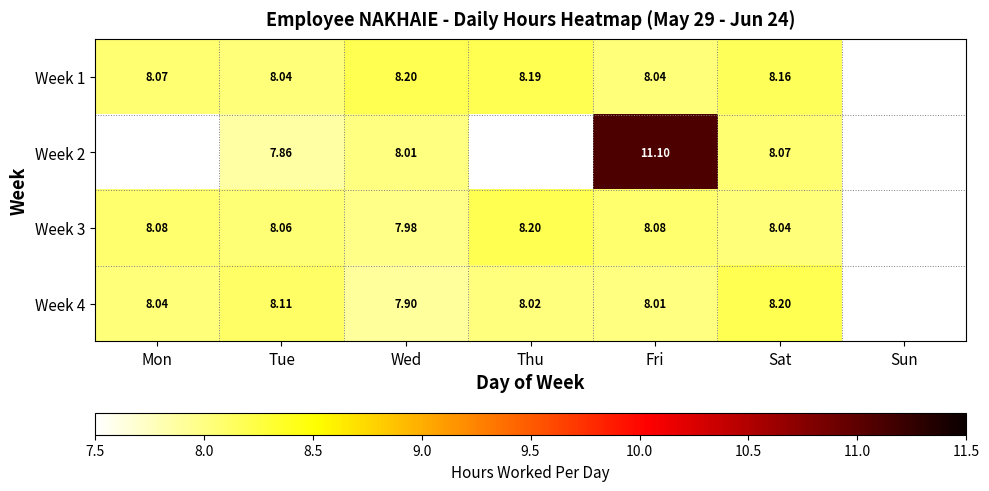

What is the smallest value displayed?

7.9